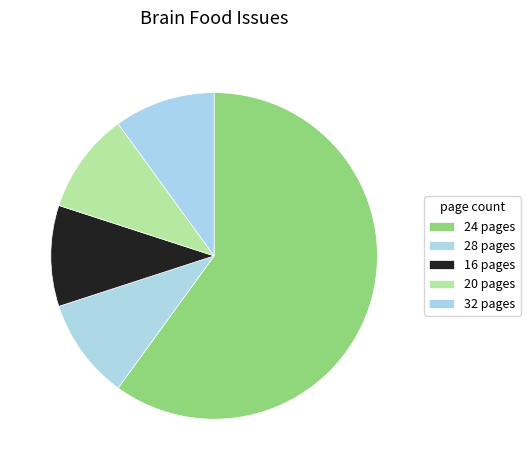

How many slices are in this pie chart?

5